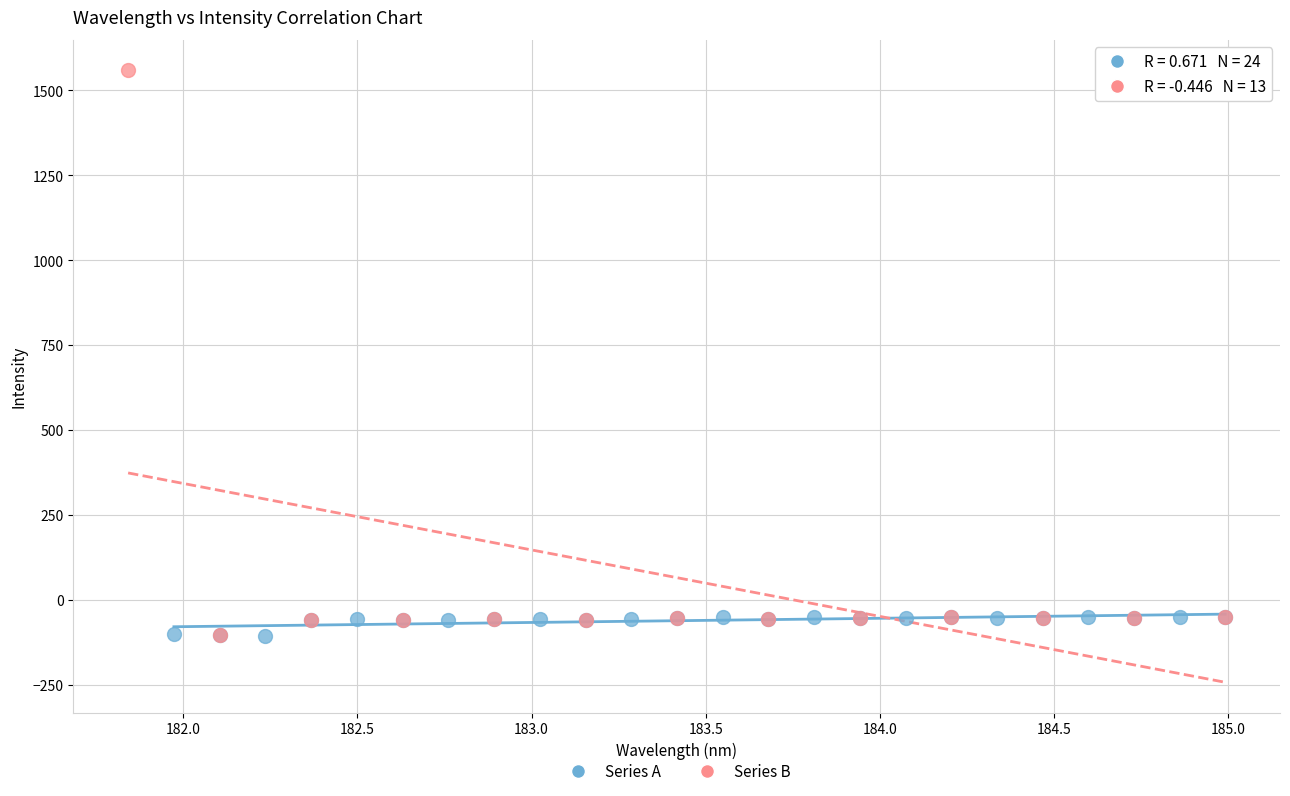

Which series contains the highest Y value?

Series B